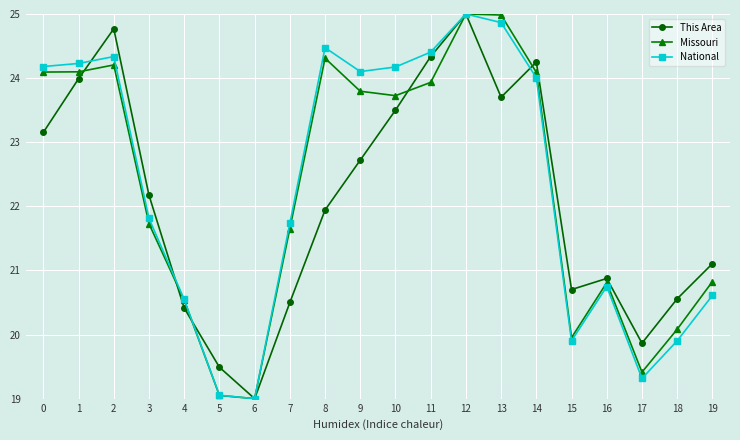

Between 11 and 19, which series saw the biggest shift?

National